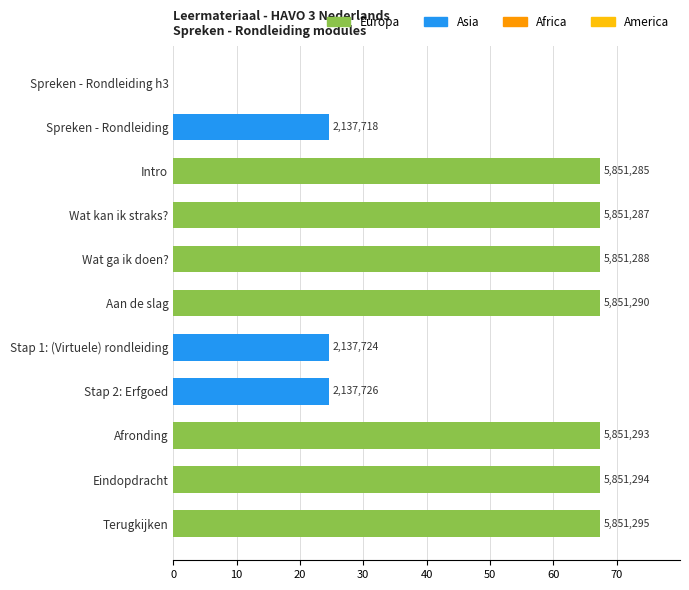

What is the average value?

49.6